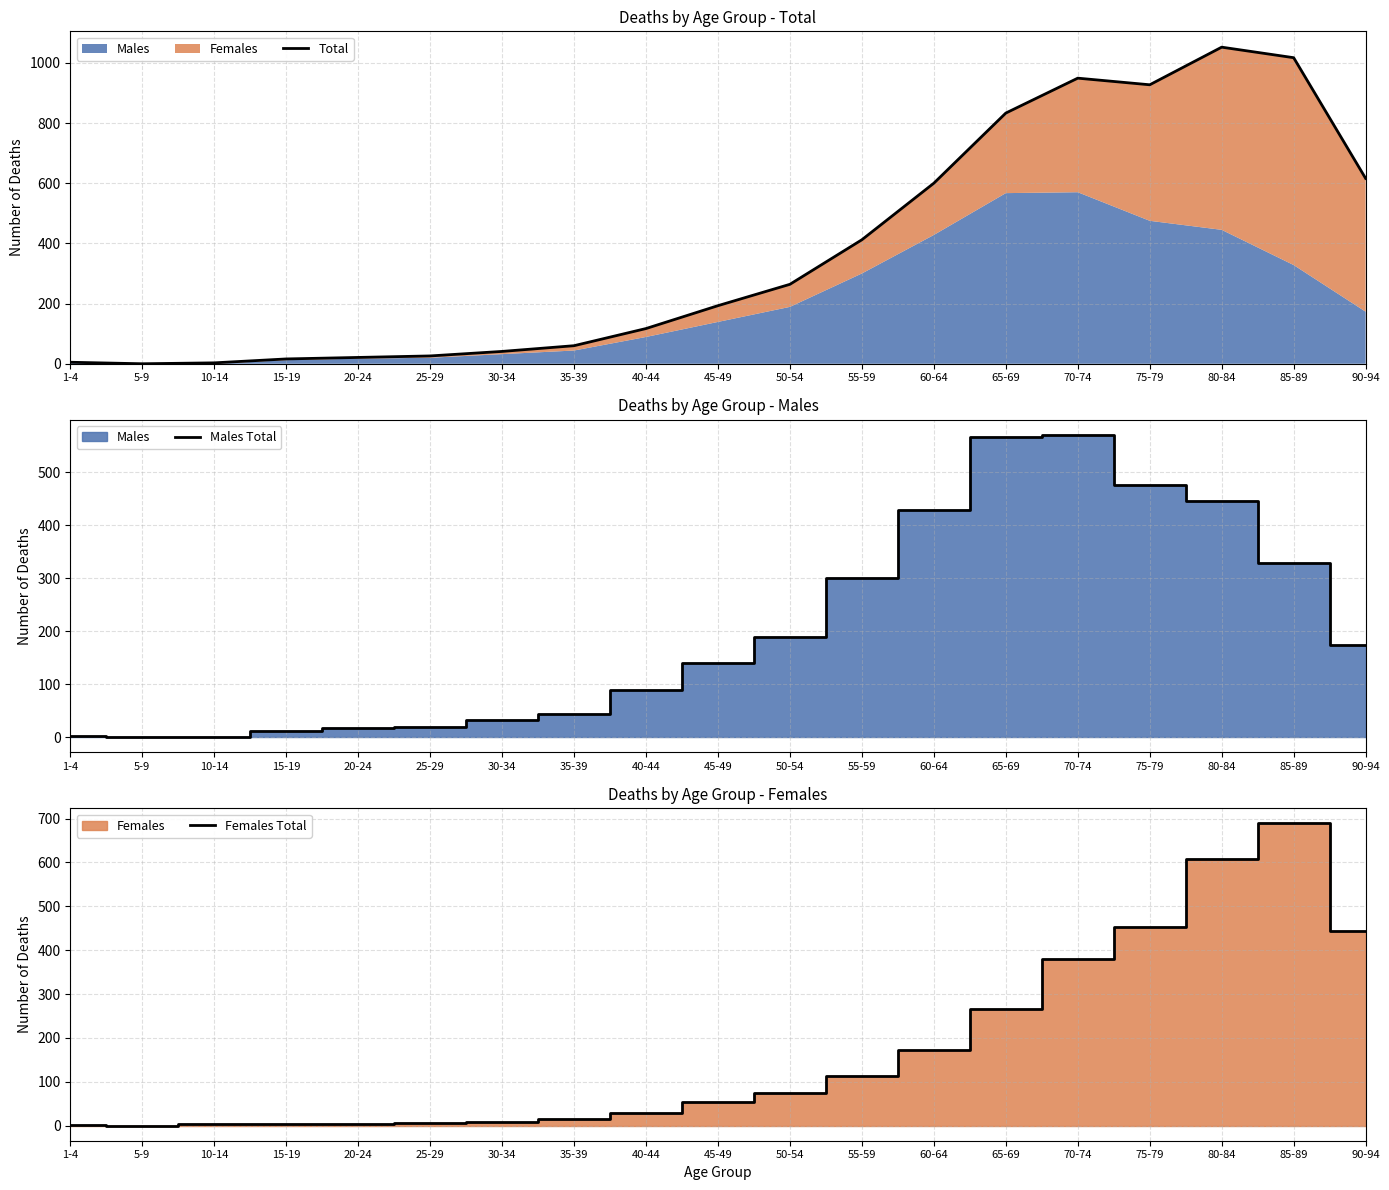

What is the spread (max minus min) of values at 25-29?

20